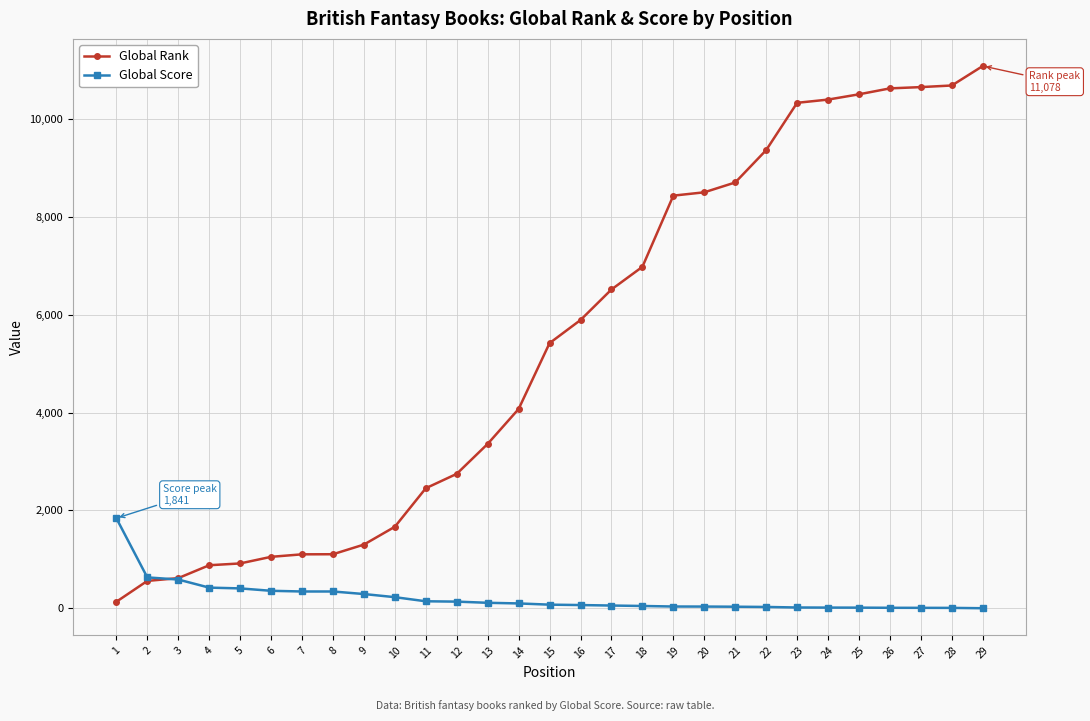

Which series has the largest total across all categories?

Global Rank